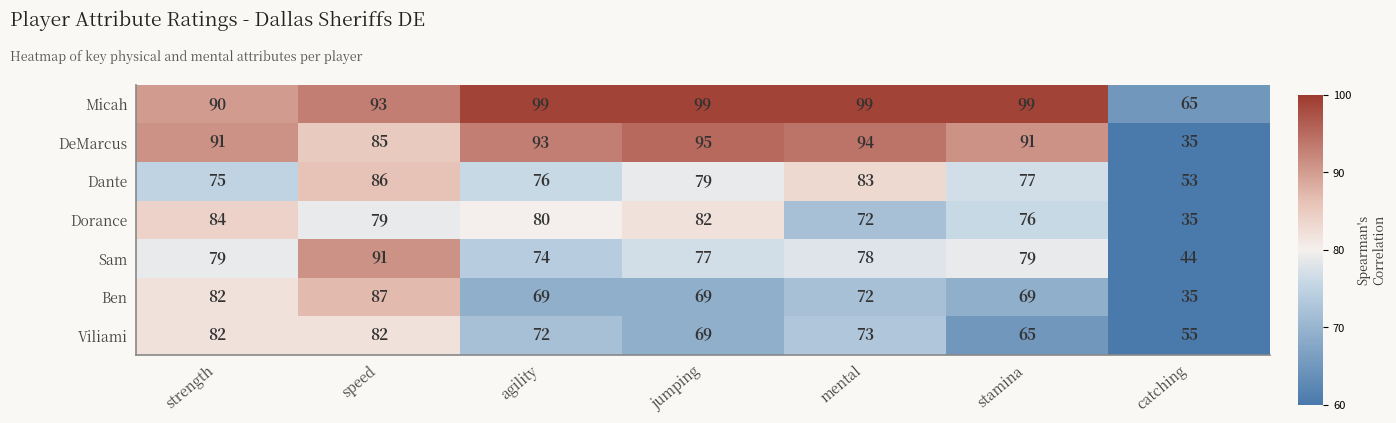

What is the sum of the Micah values at stamina and mental?

198